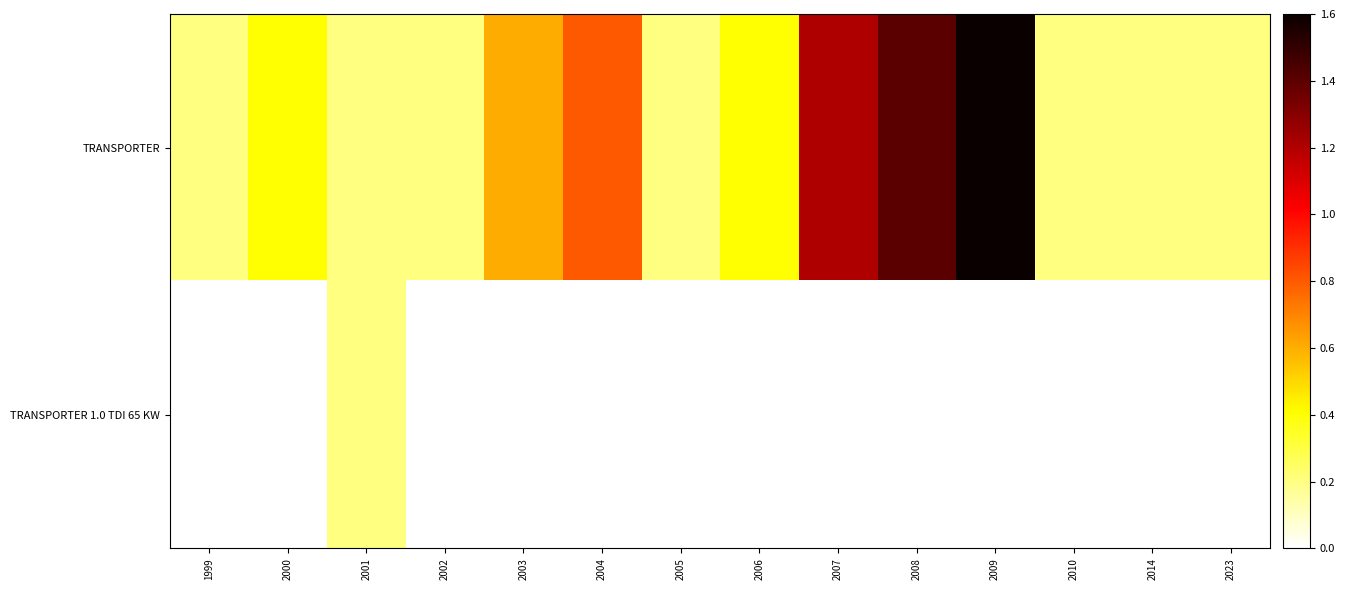

Which series has the largest range (max minus min)?

TRANSPORTER